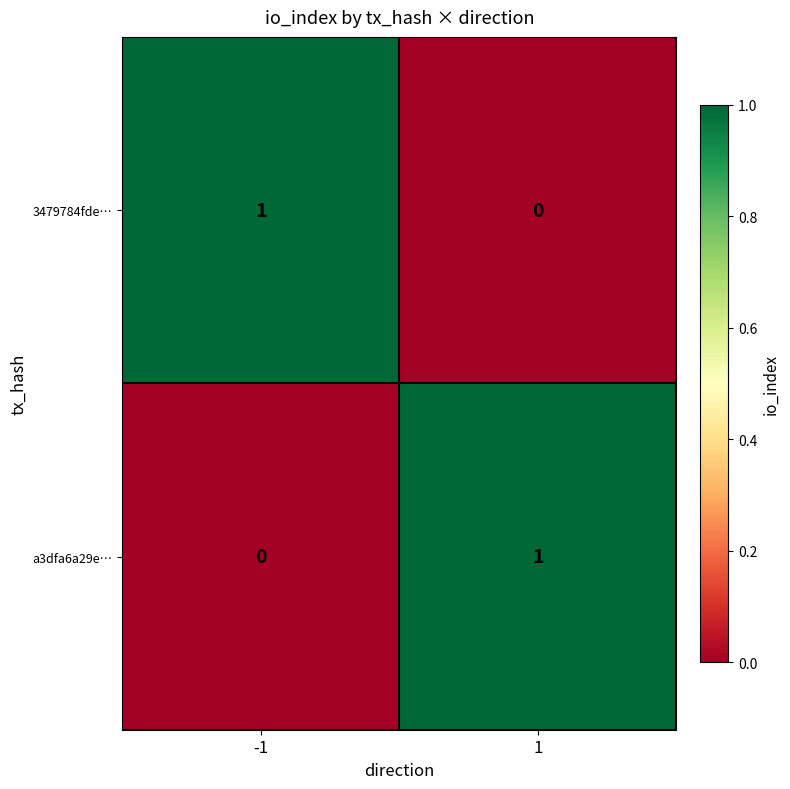

Rank the categories by 3479784fde… value from lowest to highest.

1, -1